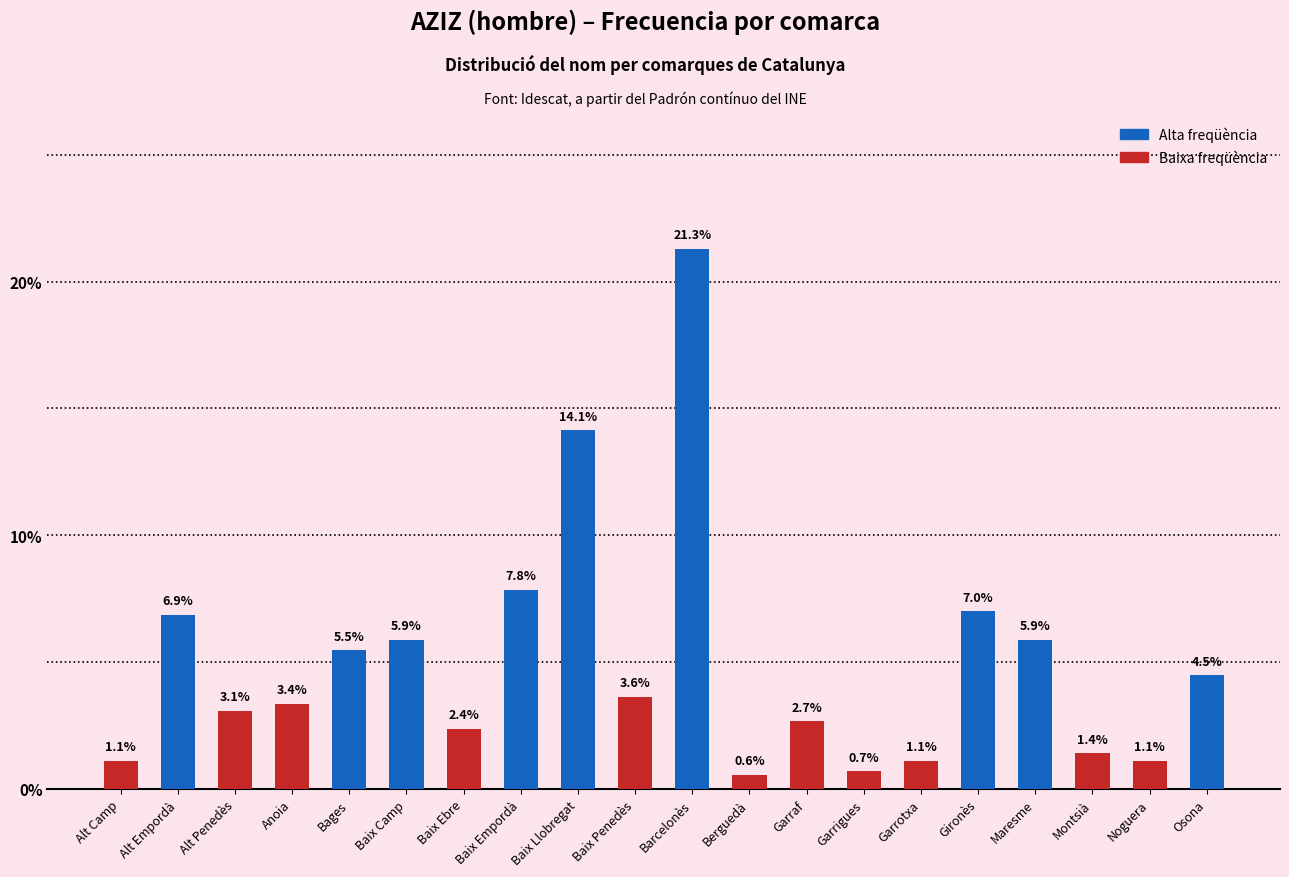

The chart shows a value of 5.9 at Baix Camp. True or false?

True